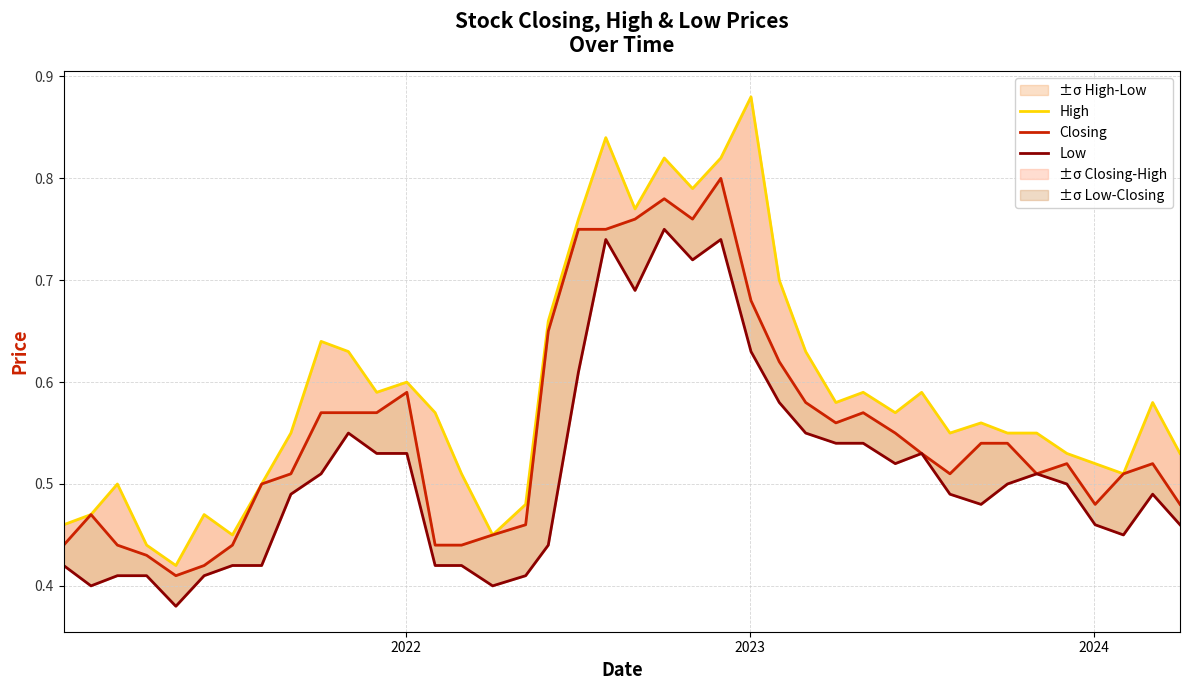

What is the value of the Closing point at the 10th from the left?

0.6